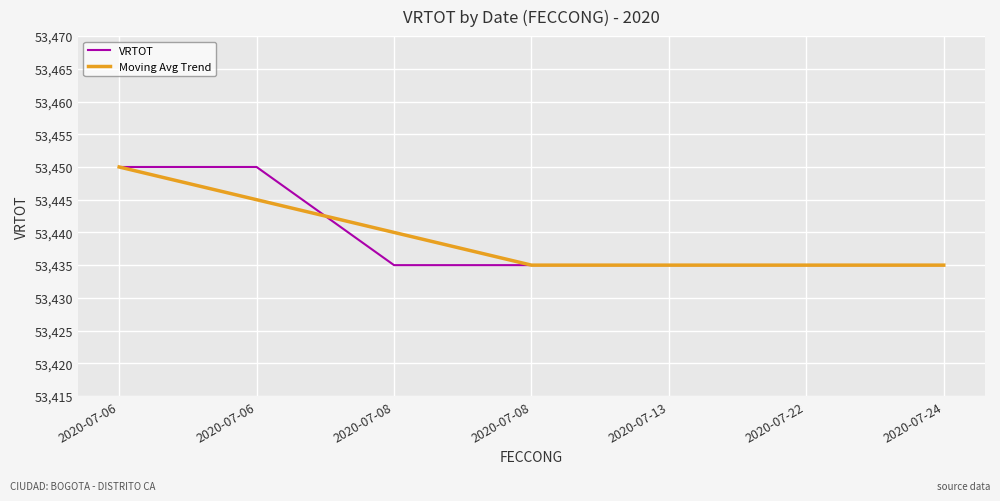

What is the approximate value of Moving Avg Trend at 2020-07-06?

53450